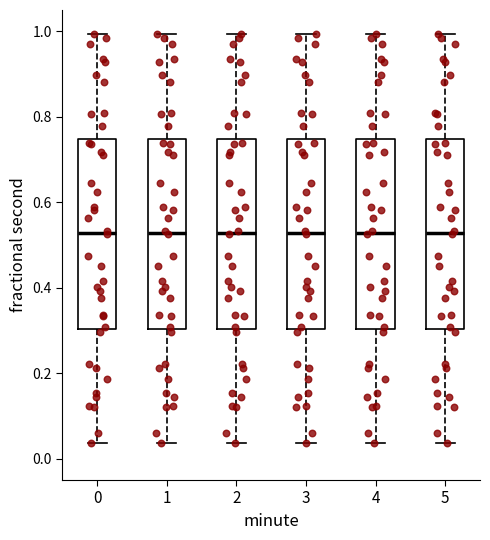

Reading left to right, read every box against the y-axis: the position of its median line, the range the box covers, and the ends of its whiskers. The values are not printed on the chart, so give them approximately, as read against the axis.

0: median 0.52, box 0.30 to 0.74, whiskers 0.04 to 1.00
1: median 0.52, box 0.30 to 0.74, whiskers 0.04 to 1.00
2: median 0.52, box 0.30 to 0.74, whiskers 0.04 to 1.00
3: median 0.52, box 0.30 to 0.74, whiskers 0.04 to 1.00
4: median 0.52, box 0.30 to 0.74, whiskers 0.04 to 1.00
5: median 0.52, box 0.30 to 0.74, whiskers 0.04 to 1.00